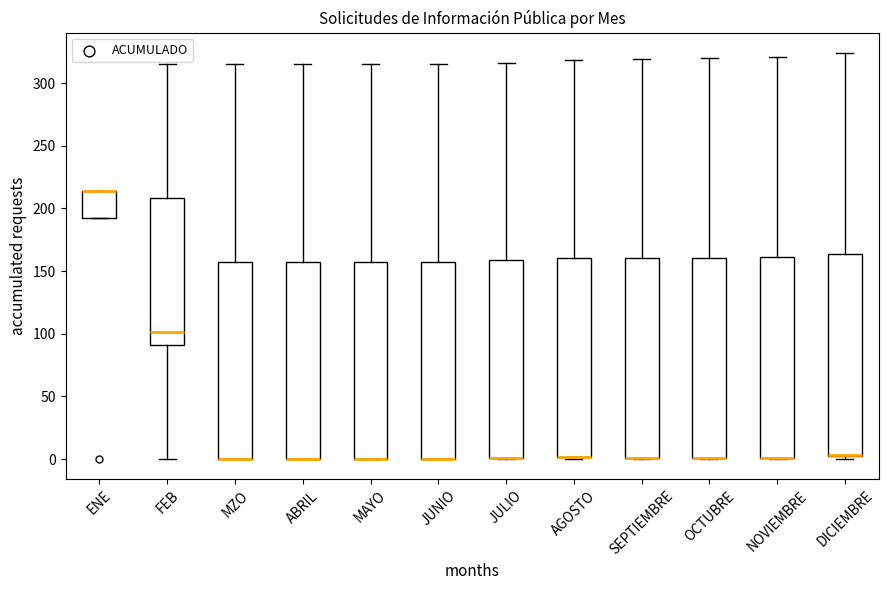

Where does the upper whisker of the box for FEB end on the y-axis? The values are not printed on the chart, so give them approximately, as read against the axis.

315